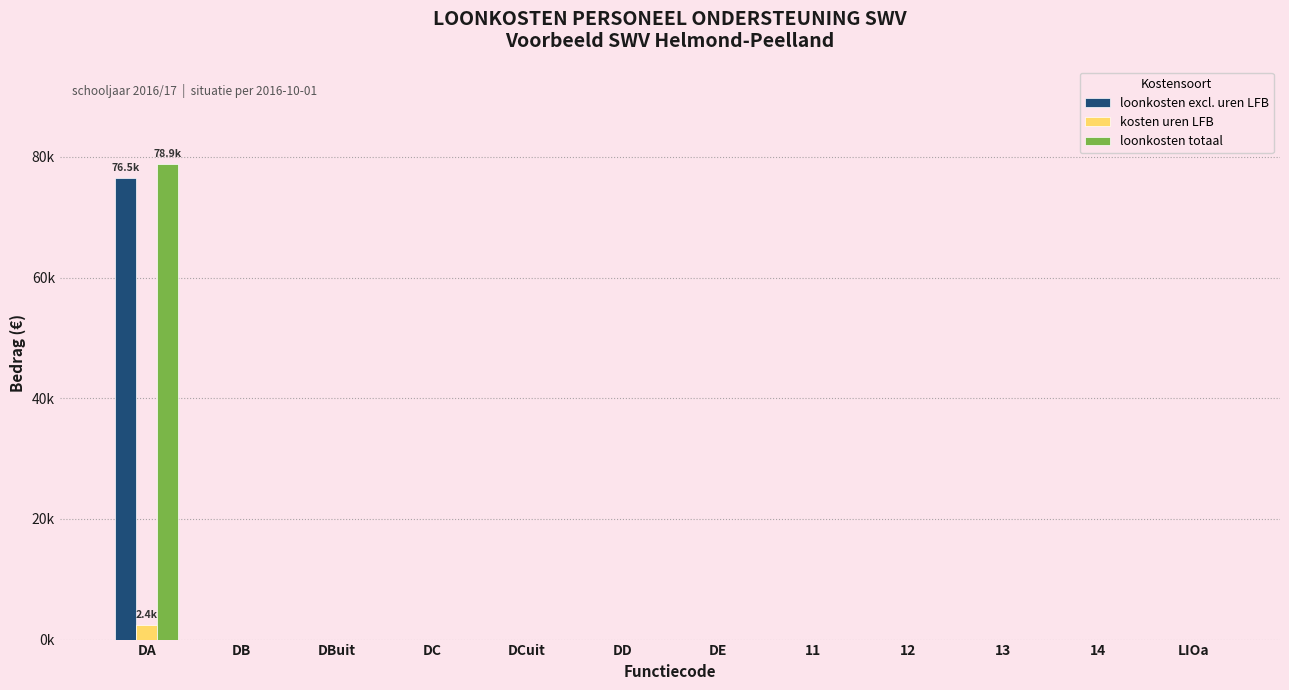

Between DCuit and DE, which is larger?

DCuit